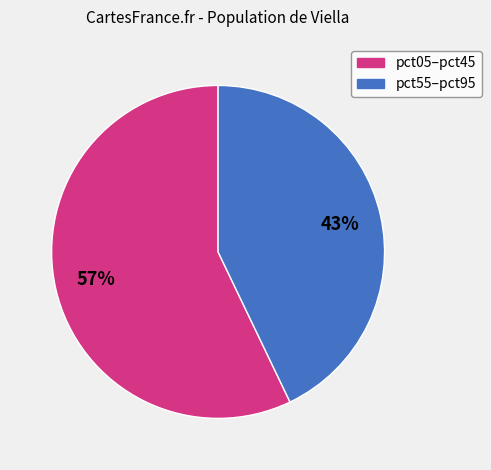

Is there any slice that represents more than half of the pie?

Yes